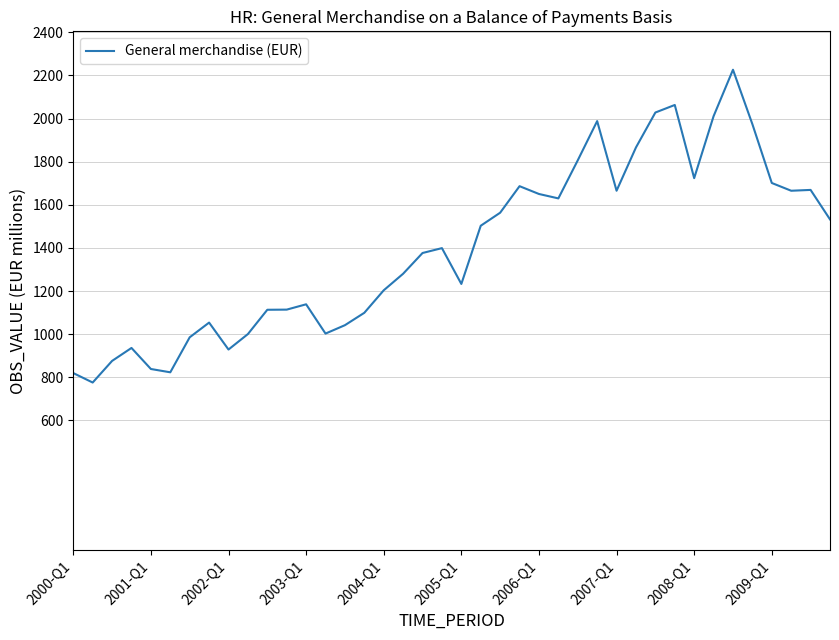

What is the greatest value displayed?

2226.6